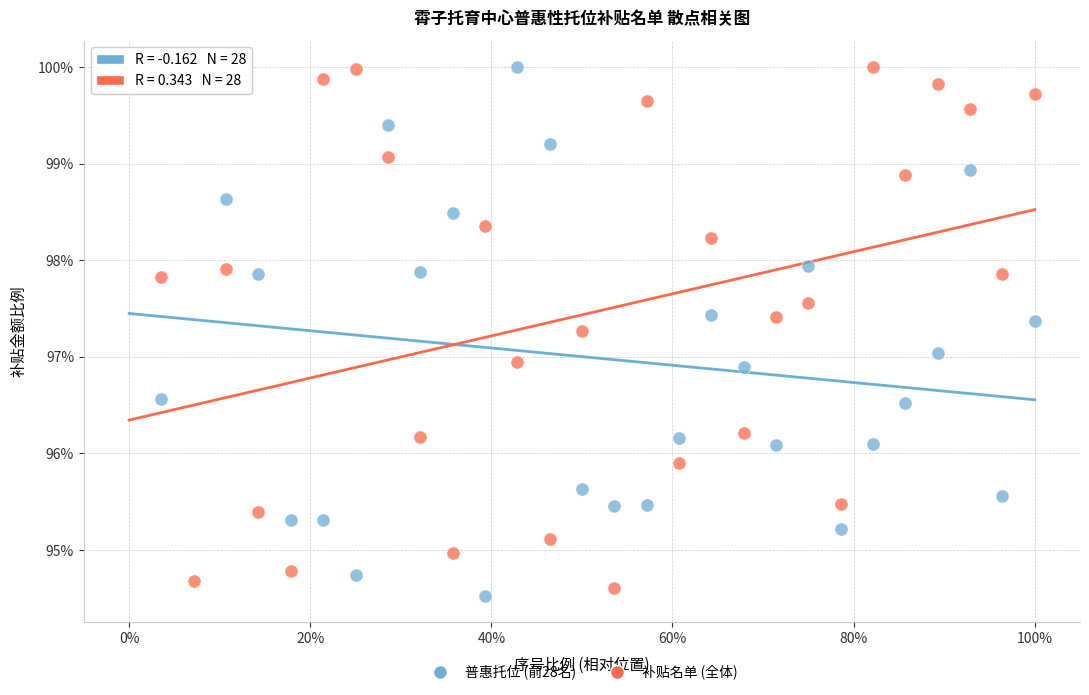

Which series contains the lowest Y value?

普惠托位 (前28名)